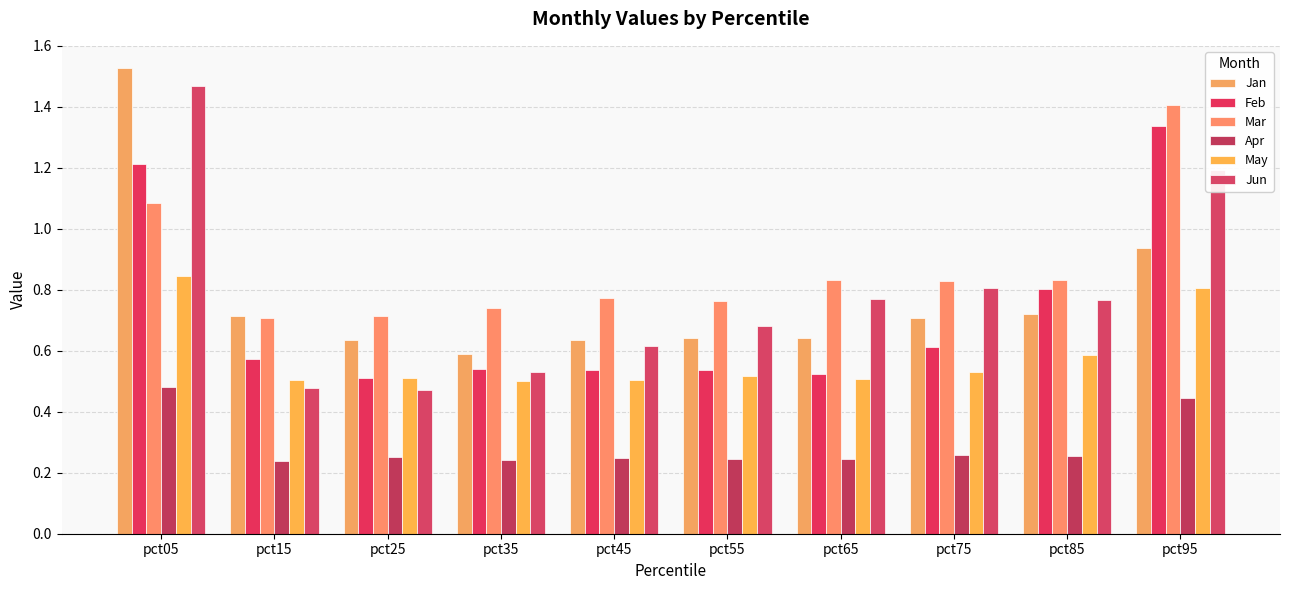

At which category is the sum across all series the highest?

pct05